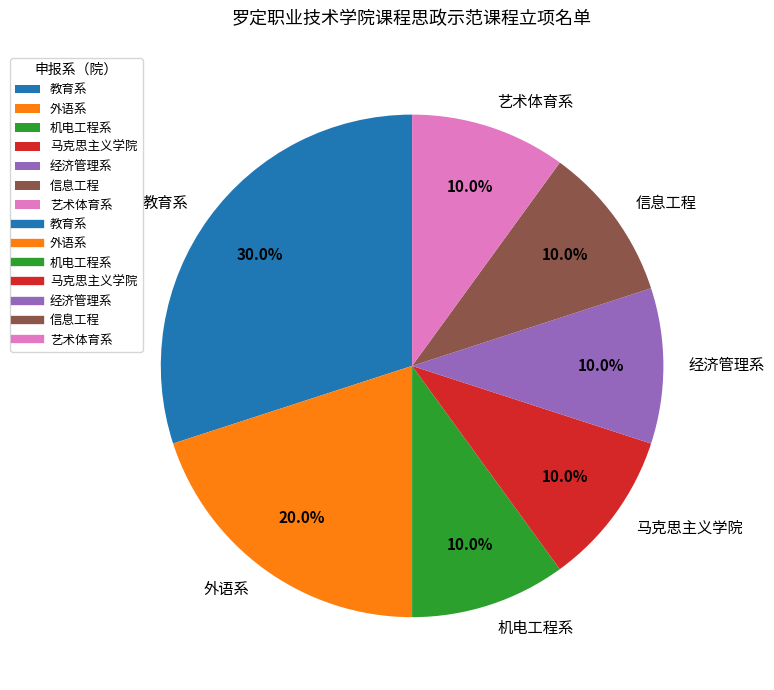

How many segments does this pie chart have?

7